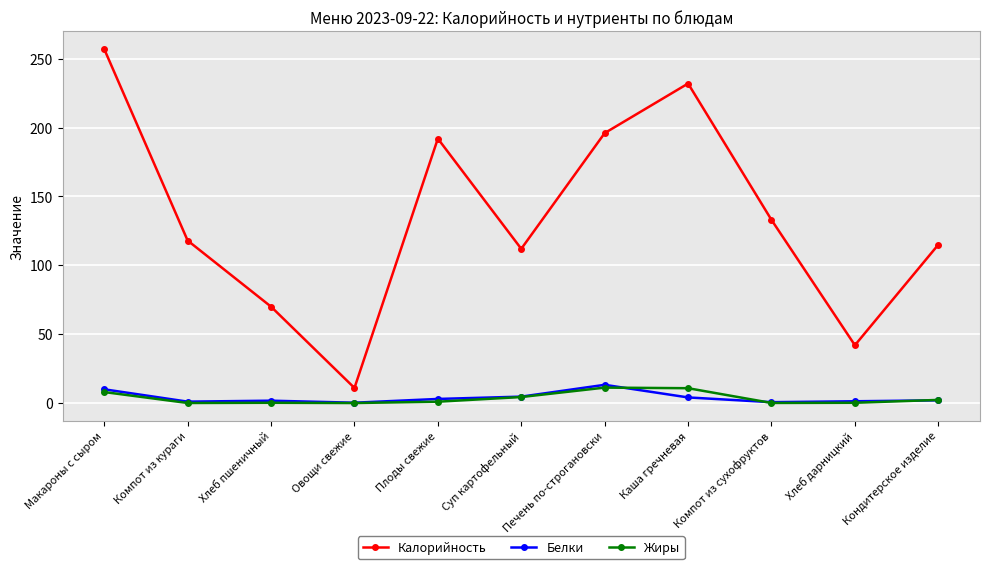

What is the label of the 1st point from the right?

Кондитерское изделие